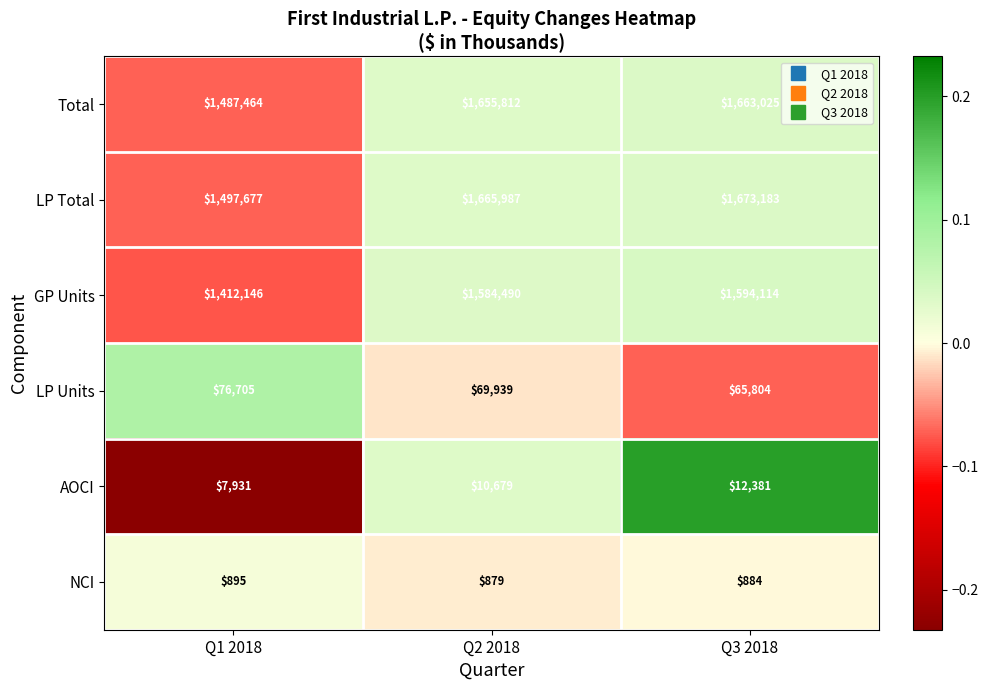

The value of NCI at Q3 2018 is 884. True or false?

True